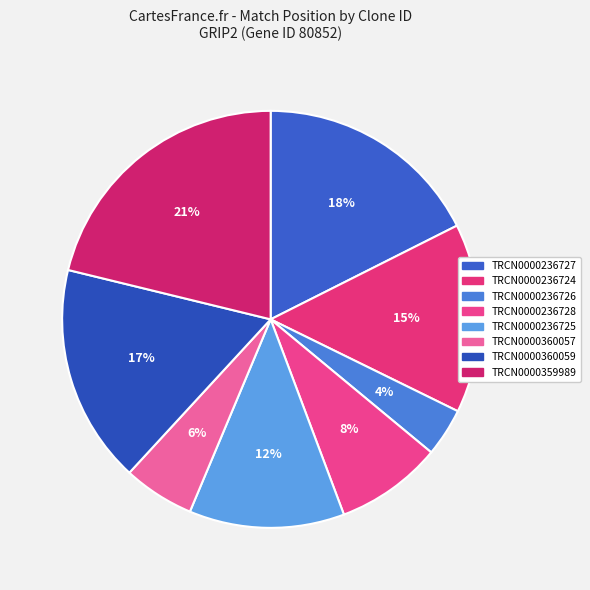

The TRCN0000360059 slice represents 10% of the pie. True or false?

False